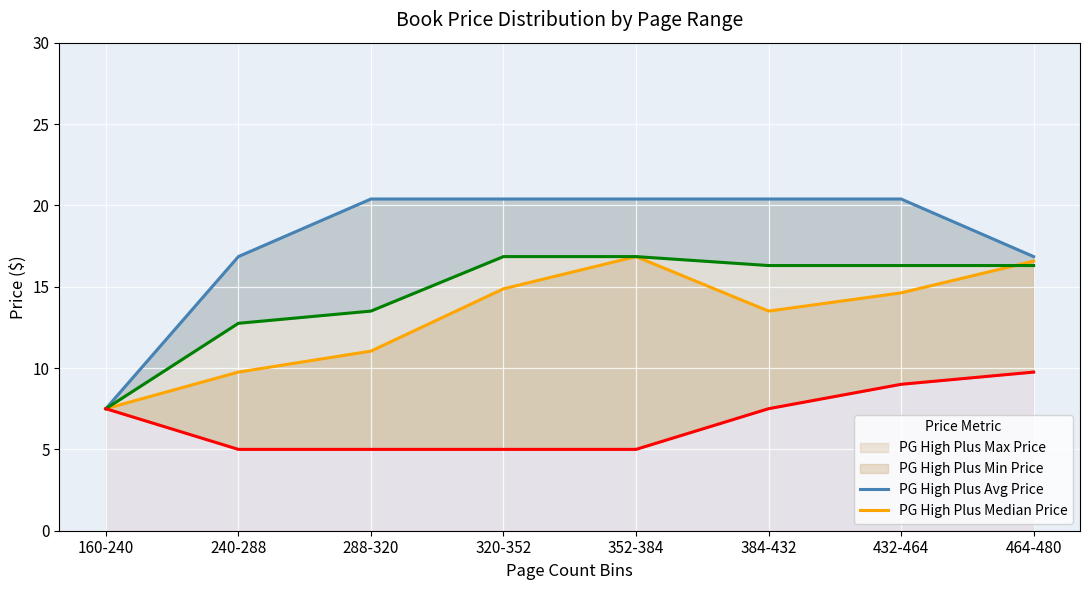

What is the label of the 8th point from the right?

160-240